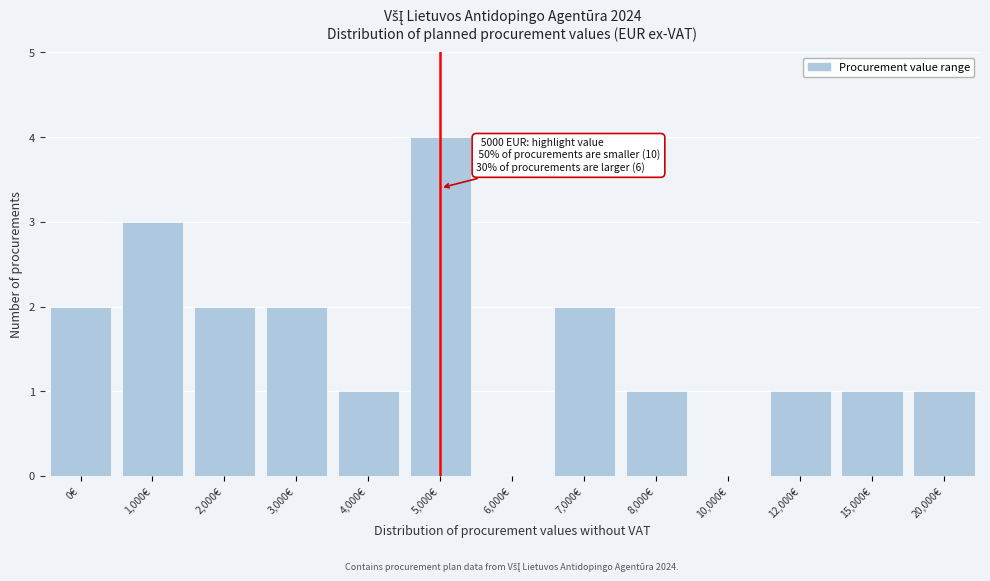

Reading left to right, extract all data points from this chart.

0€=2	1,000€=3	2,000€=2	3,000€=2	4,000€=1	5,000€=4	6,000€=0	7,000€=2	8,000€=1	10,000€=0	12,000€=1	15,000€=1	20,000€=1